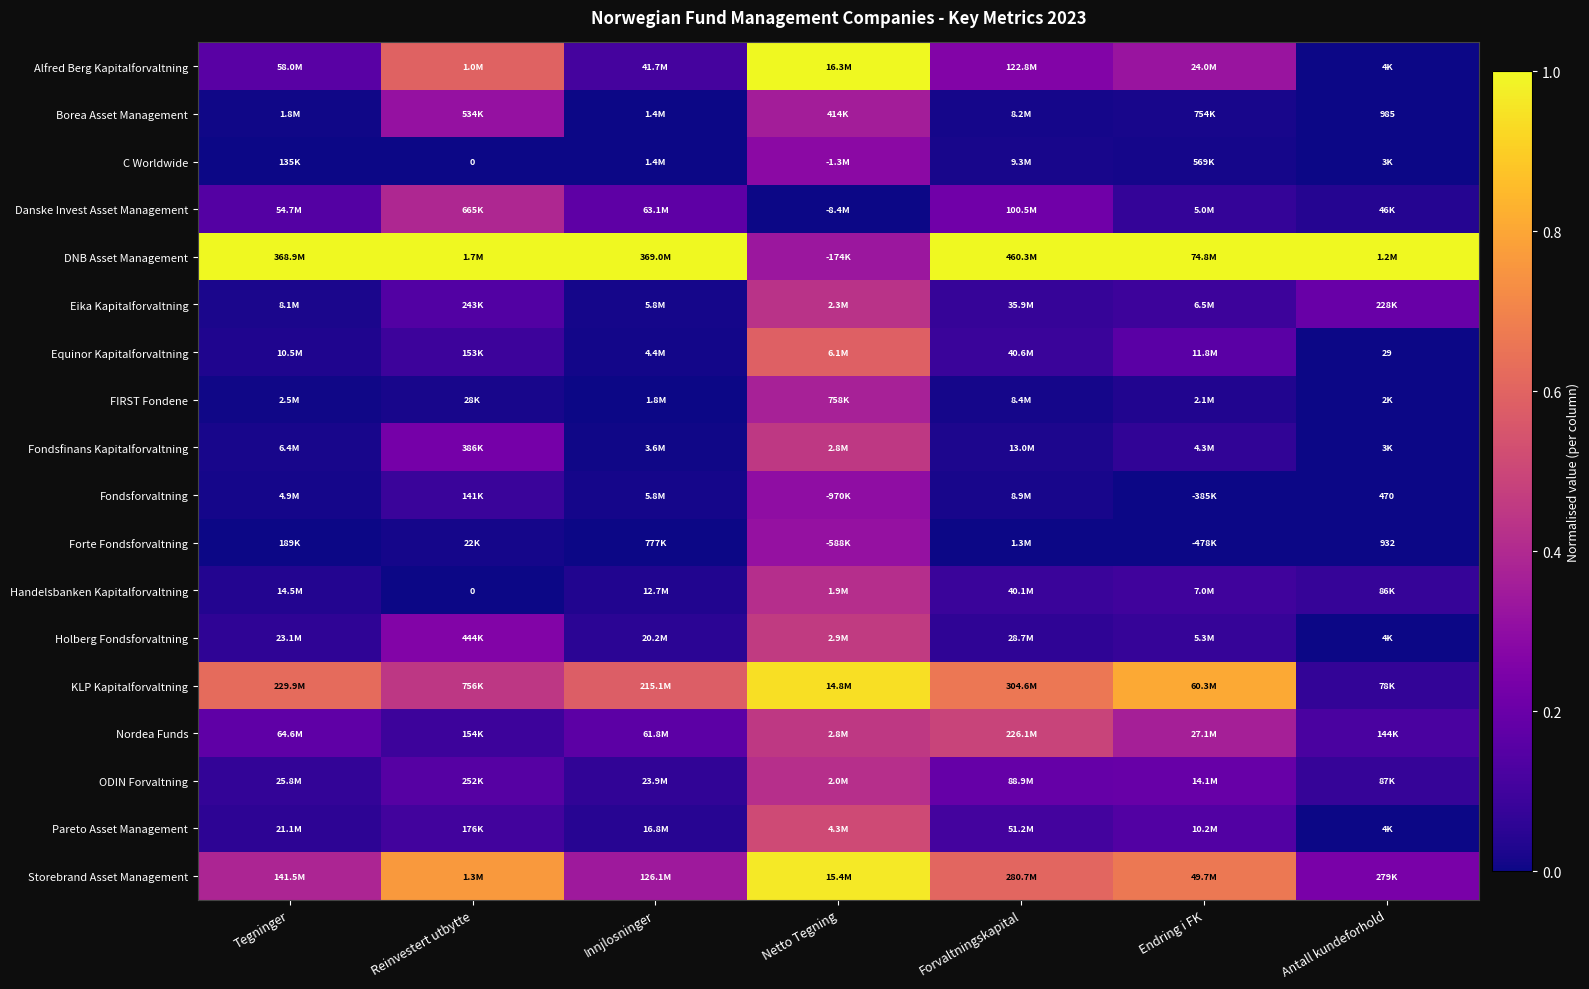

What is the total value across all series at Tegninger?

2.8